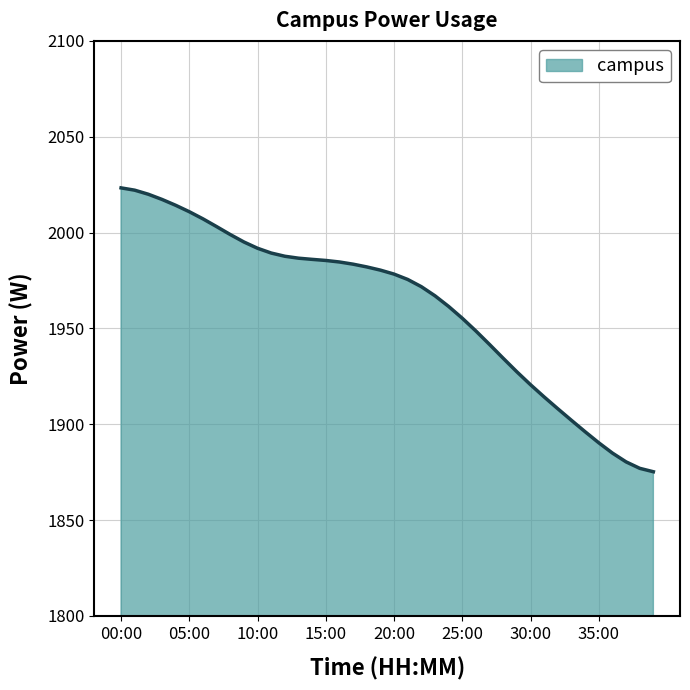

What is the maximum value shown in the chart?

2023.3